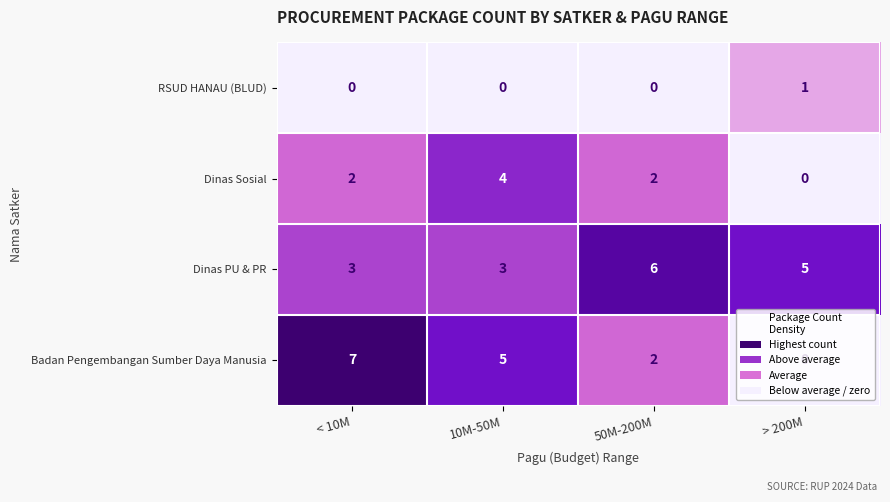

Count the number of data series in this chart.

4